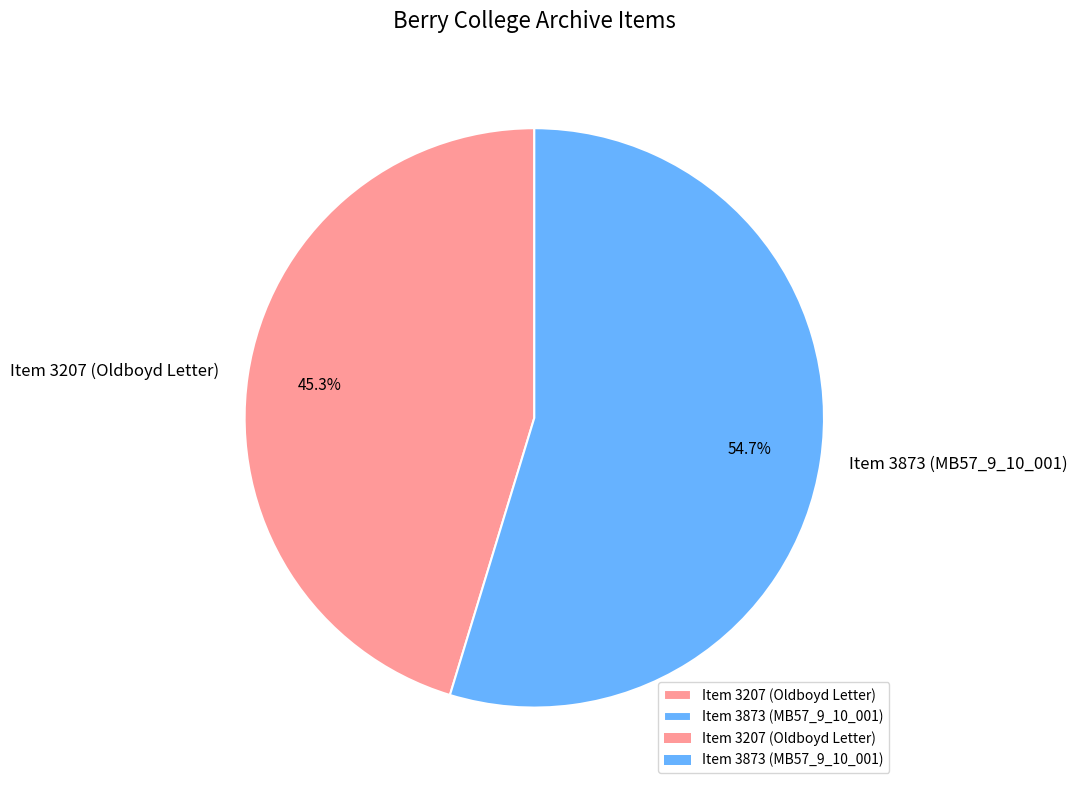

To the nearest percent, what percentage of the pie is Item 3873 (MB57_9_10_001)?

55%